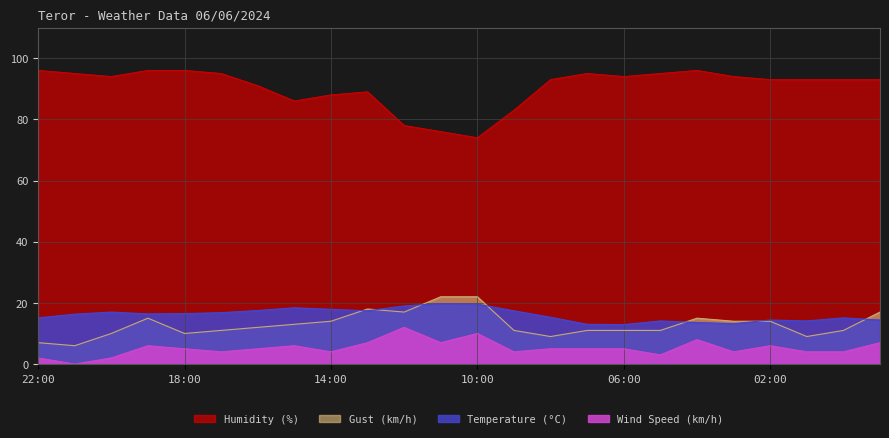

True or false: Gust (km/h) and Humidity (%) cross at least once.

False